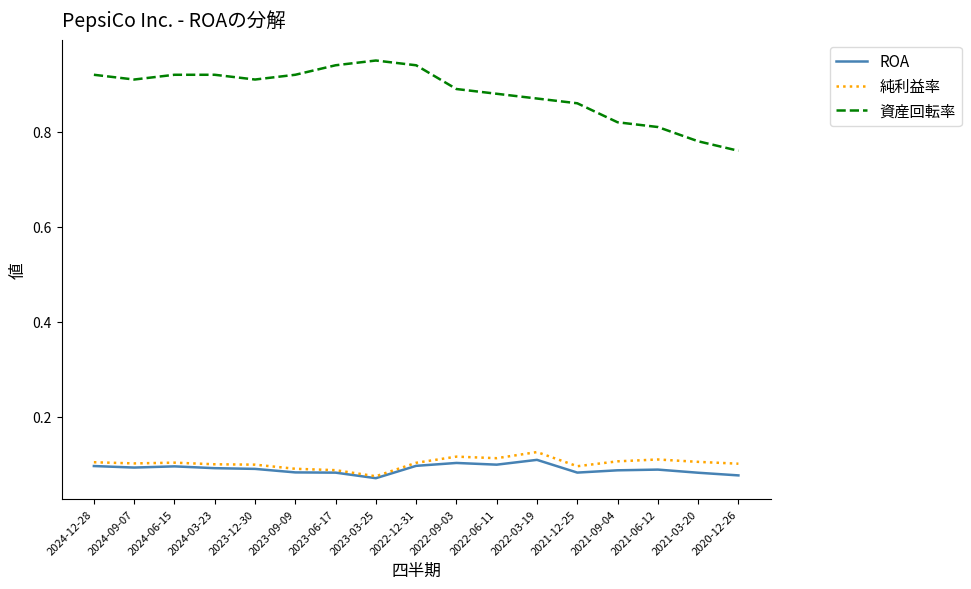

At which label is 資産回転率 closest to 0?

2020-12-26